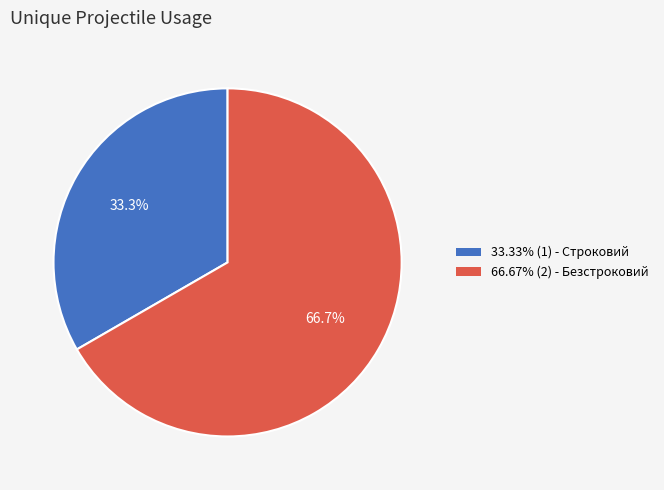

How much of the chart is everything except 33.33% (1) - Строковий?

66.7%